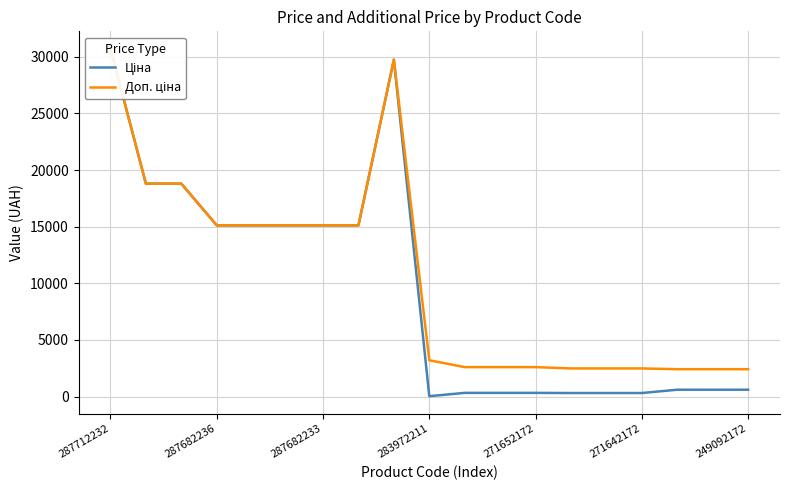

True or false: Доп. ціна and Ціна intersect in this chart.

False